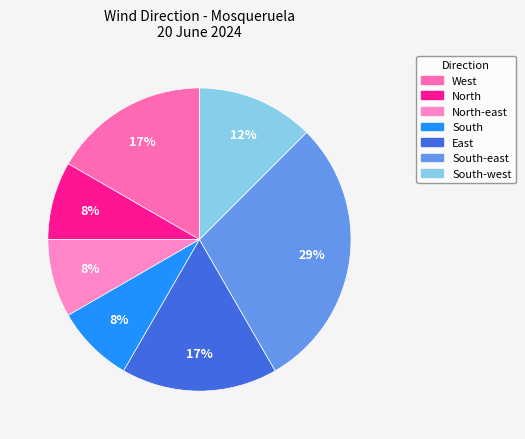

Between South and East, which is larger?

East